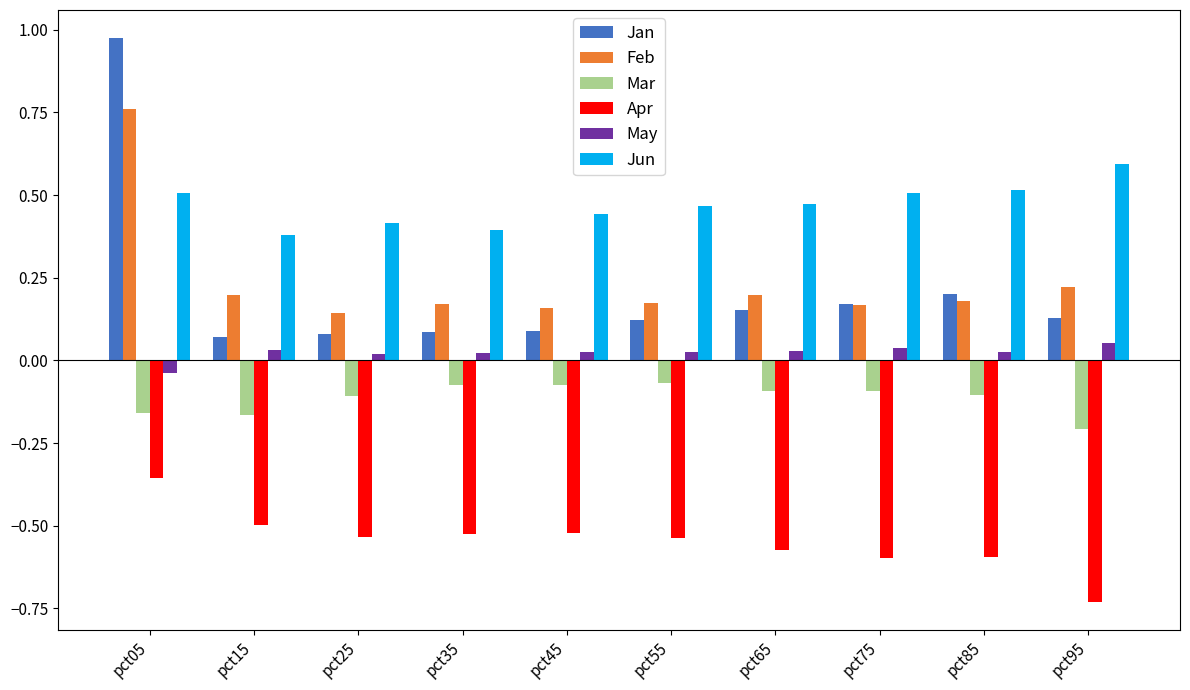

The Apr series shows -0.4 at pct85. True or false?

False